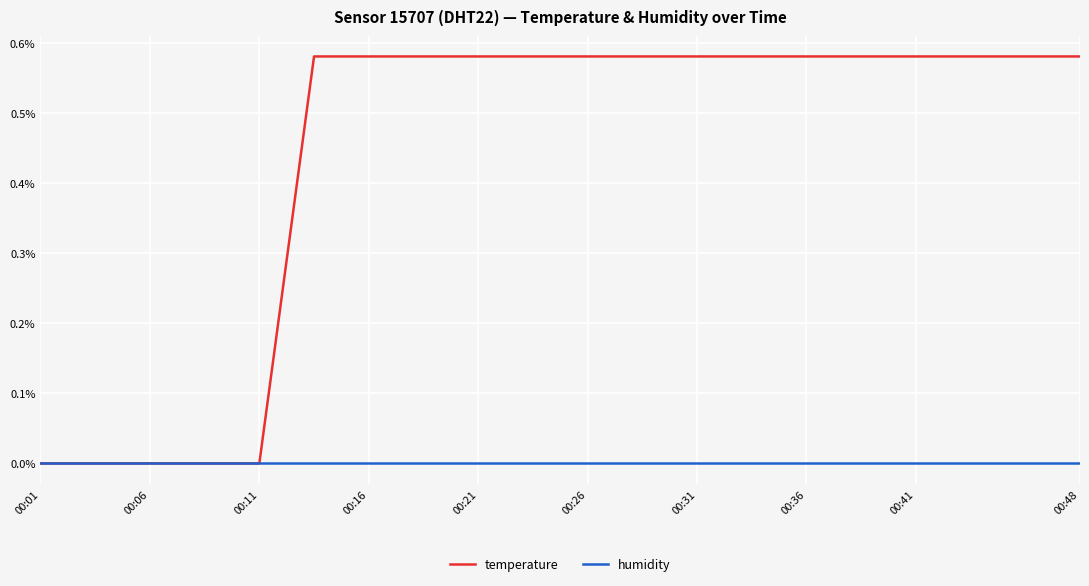

Which series has the largest range (max minus min)?

temperature